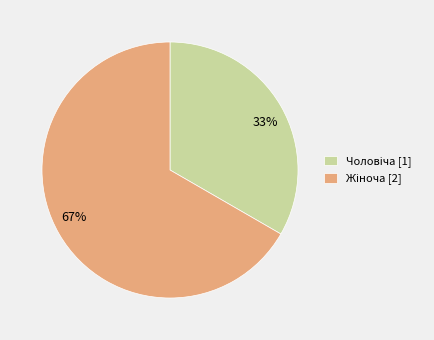

Does any single category account for the majority?

Yes